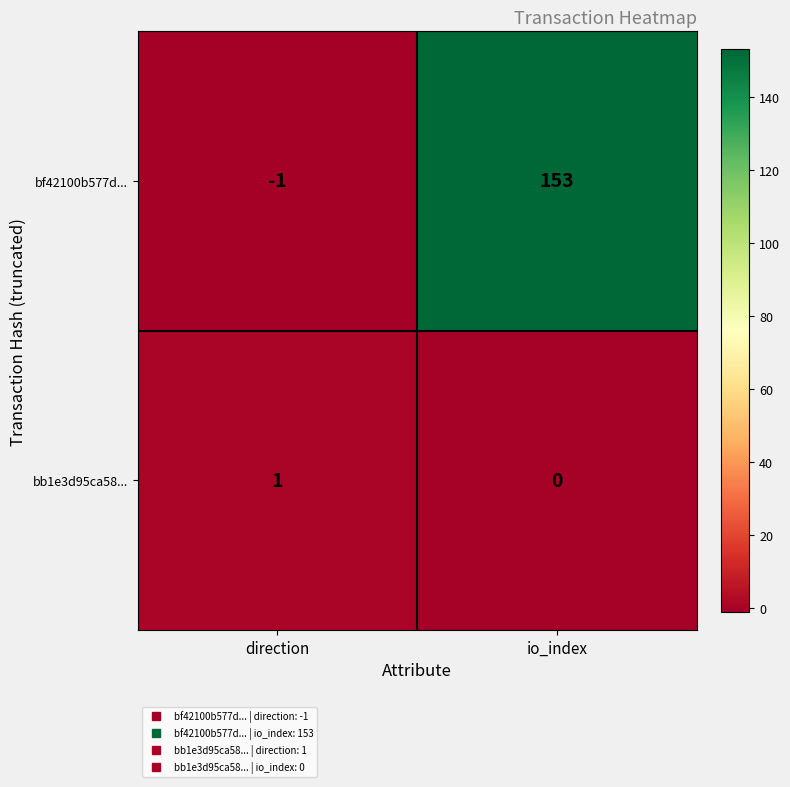

What value does the bf42100b577d... series have at io_index, to the nearest 5?

155